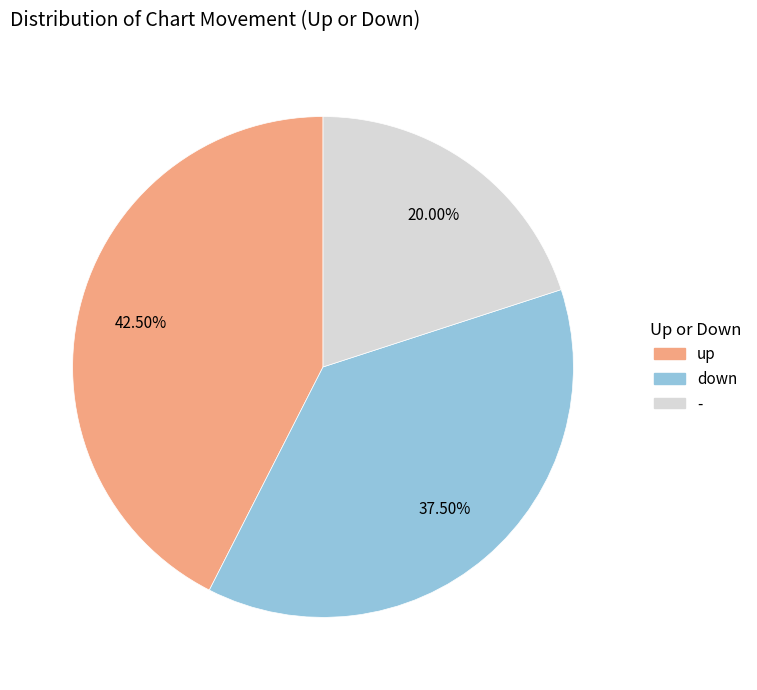

How many segments does this pie chart have?

3